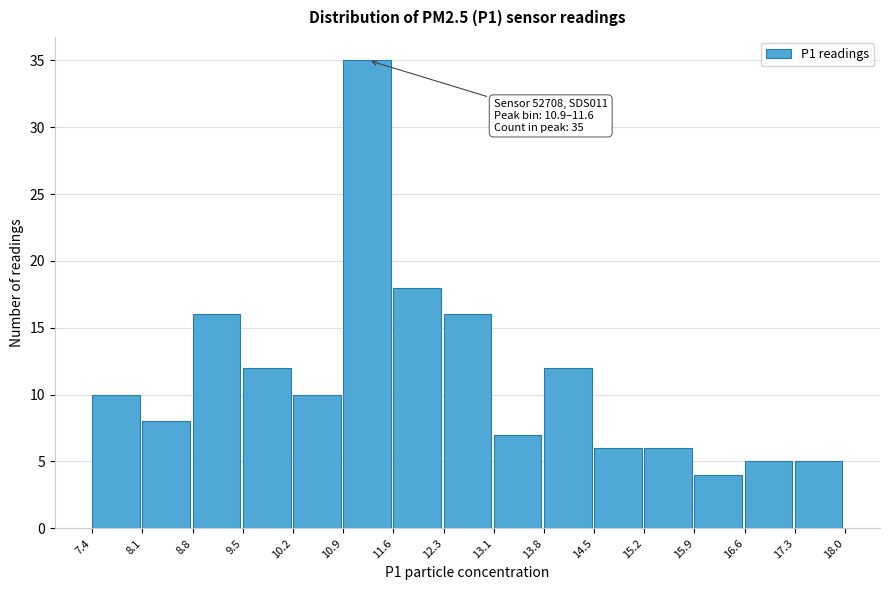

Over which range of the x-axis is the bar tallest?

10.9 to 11.6